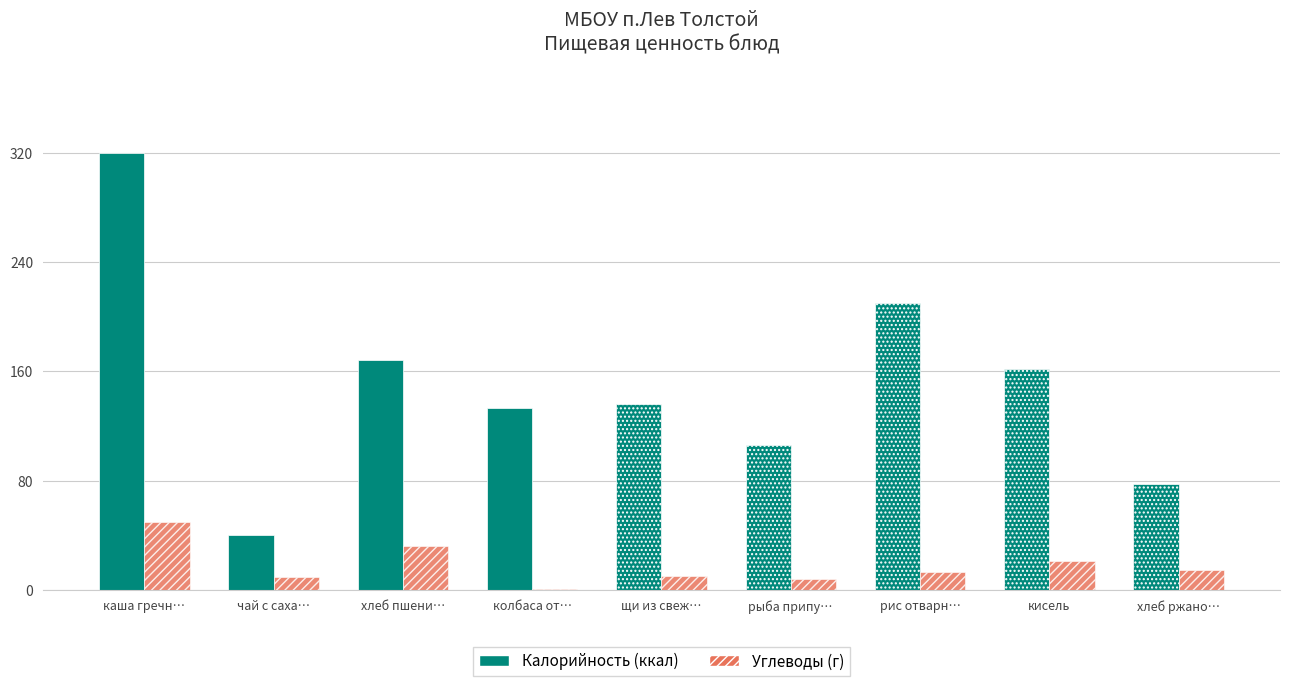

Which label corresponds to the largest value in the chart?

каша гречн…